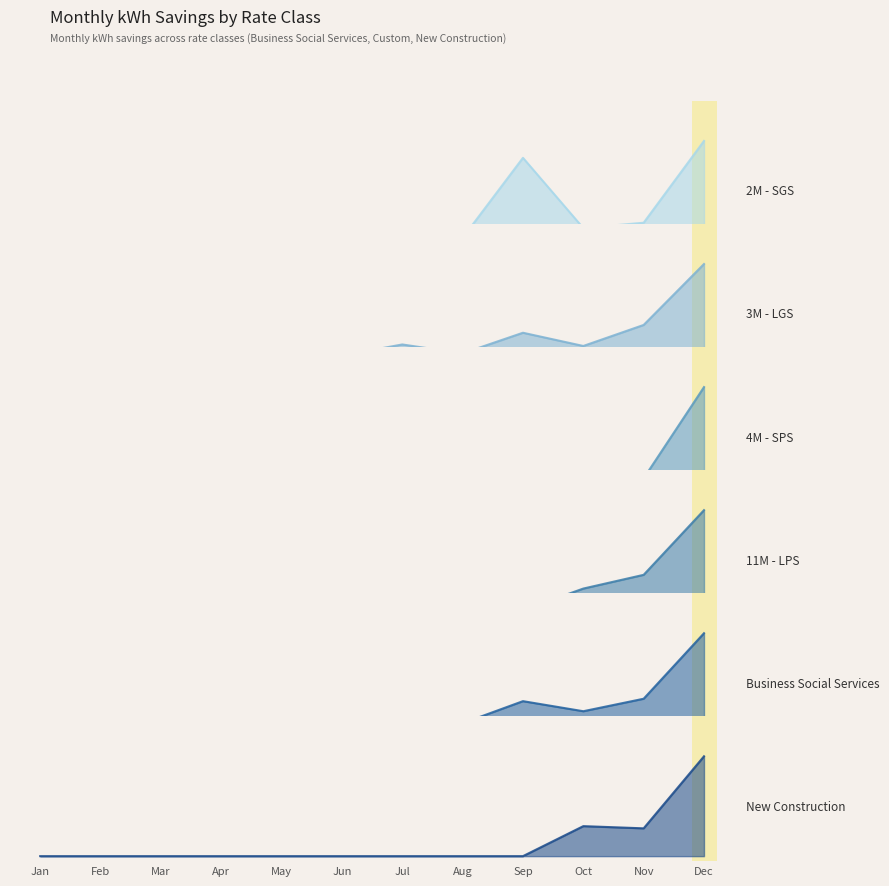

True or false: 4M - SPS and 11M - LPS intersect in this chart.

True